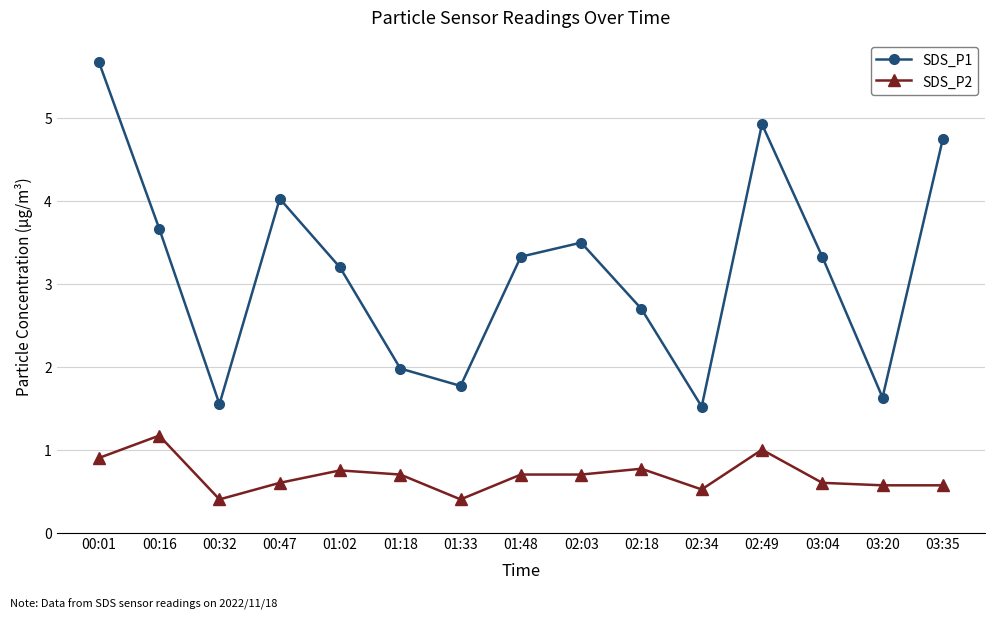

How many lines are shown in the chart?

2